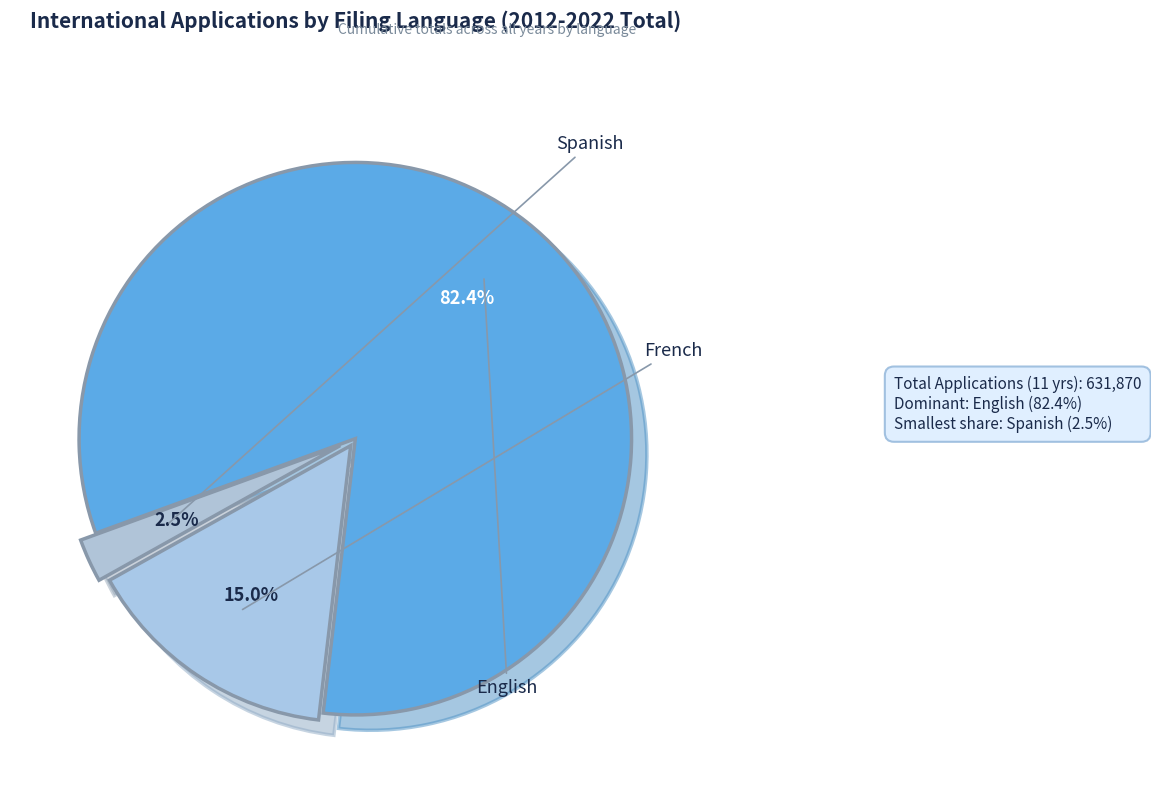

Count the number of slices in the pie.

3